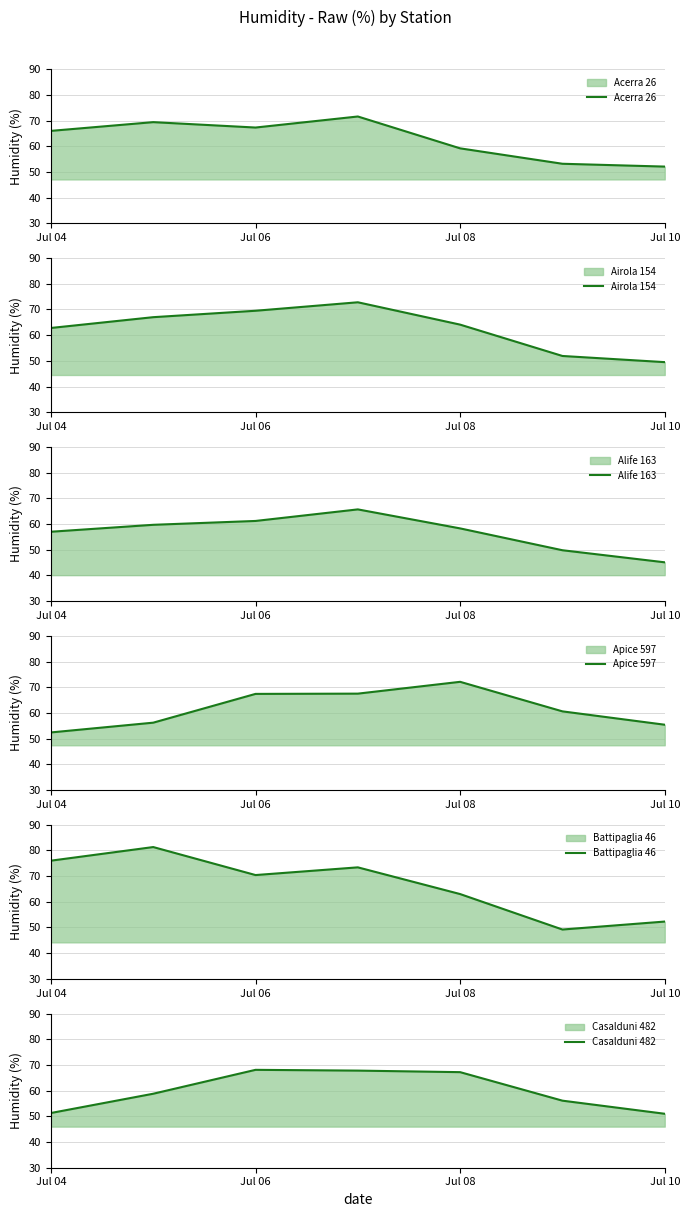

Is it true that Apice 597 equals 55.4 at Jul 10?

True